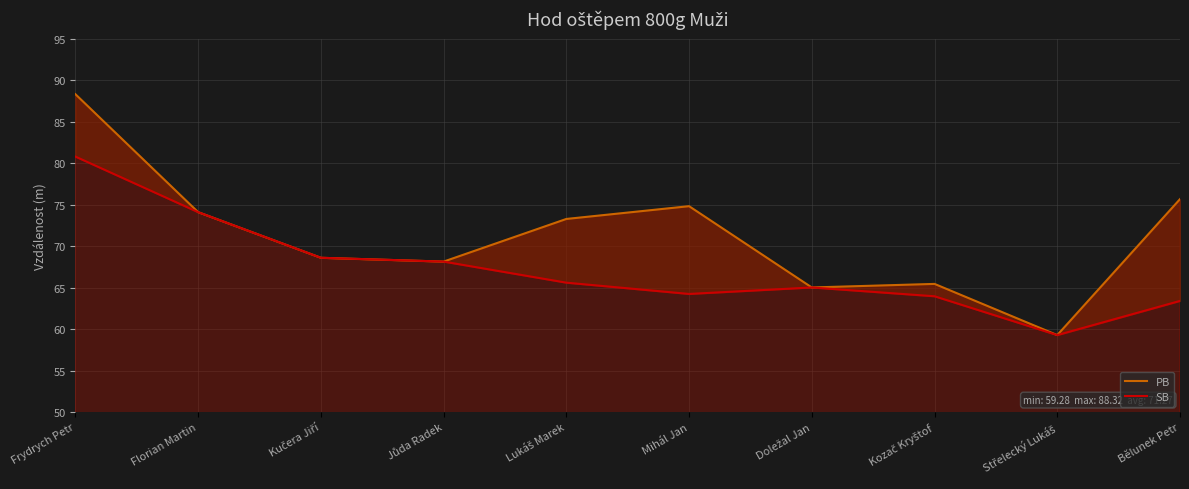

Rank the categories by SB value from highest to lowest.

Frydrych Petr, Florian Martin, Kučera Jiří, Jůda Radek, Lukáš Marek, Doležal Jan, Mihál Jan, Kozač Kryštof, Bělunek Petr, Střelecký Lukáš